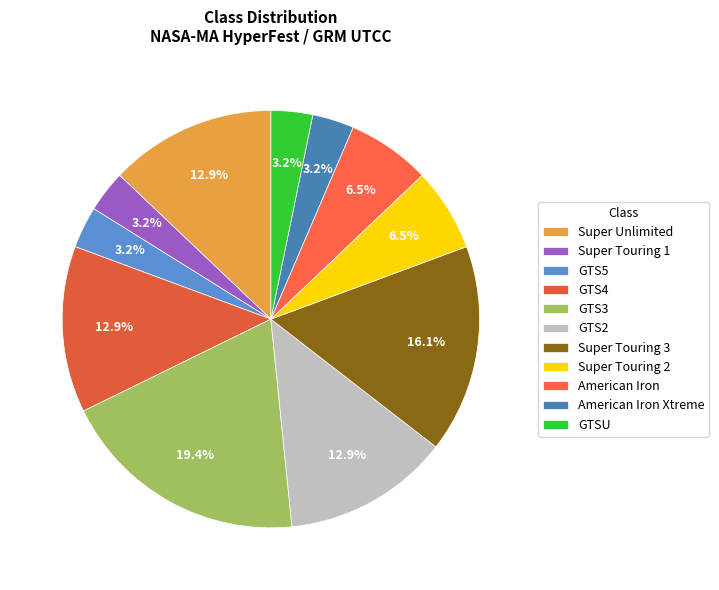

Is there a majority slice in this chart?

No